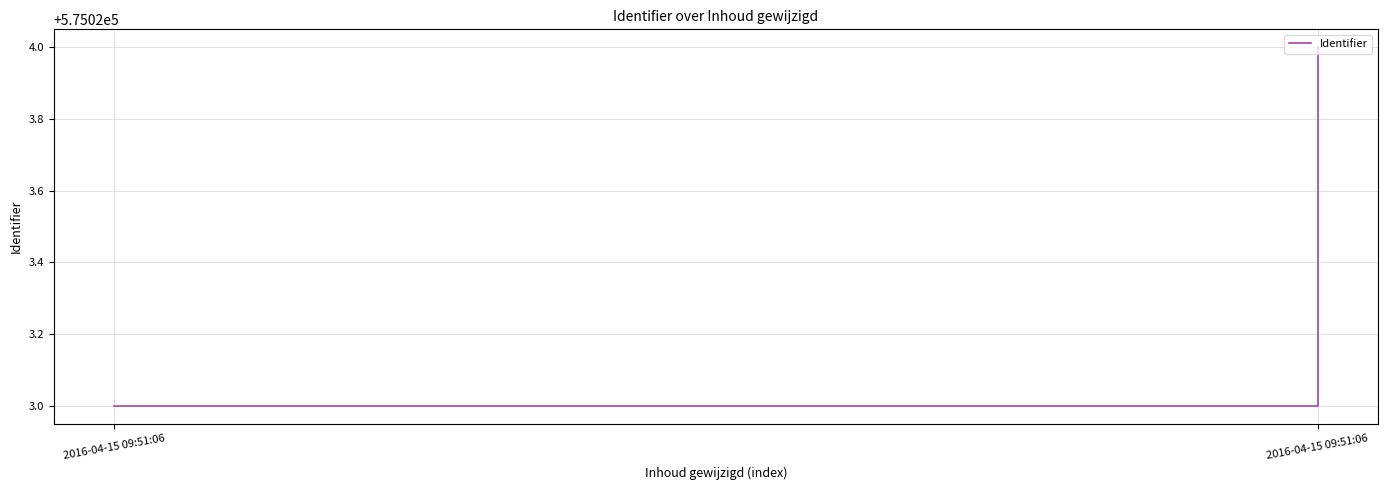

At which category does the chart reach its minimum across all series?

2016-04-15 09:51:06